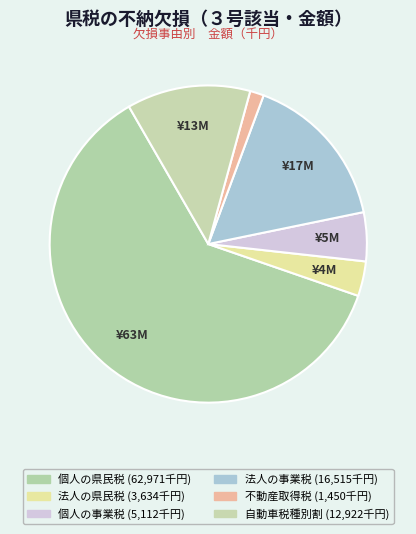

What is the smallest slice in the pie chart?

不動産取得税